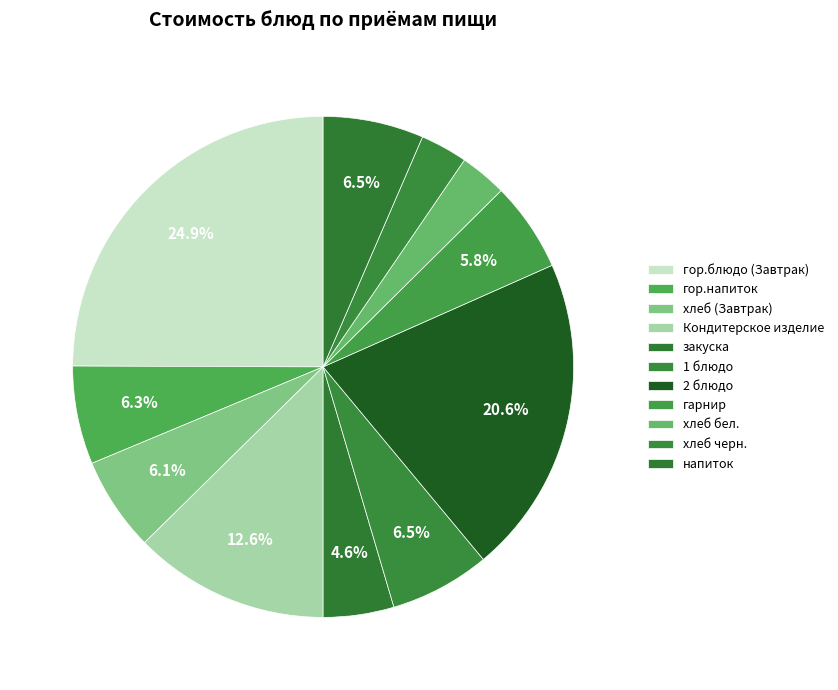

What percentage is NOT represented by гарнир?

94.2%